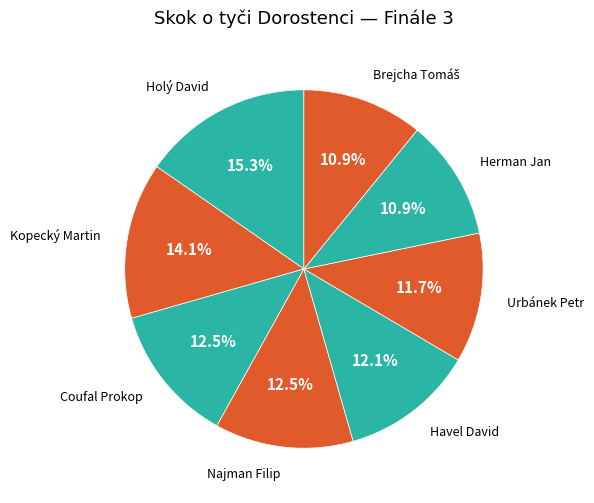

Is there a majority slice in this chart?

No